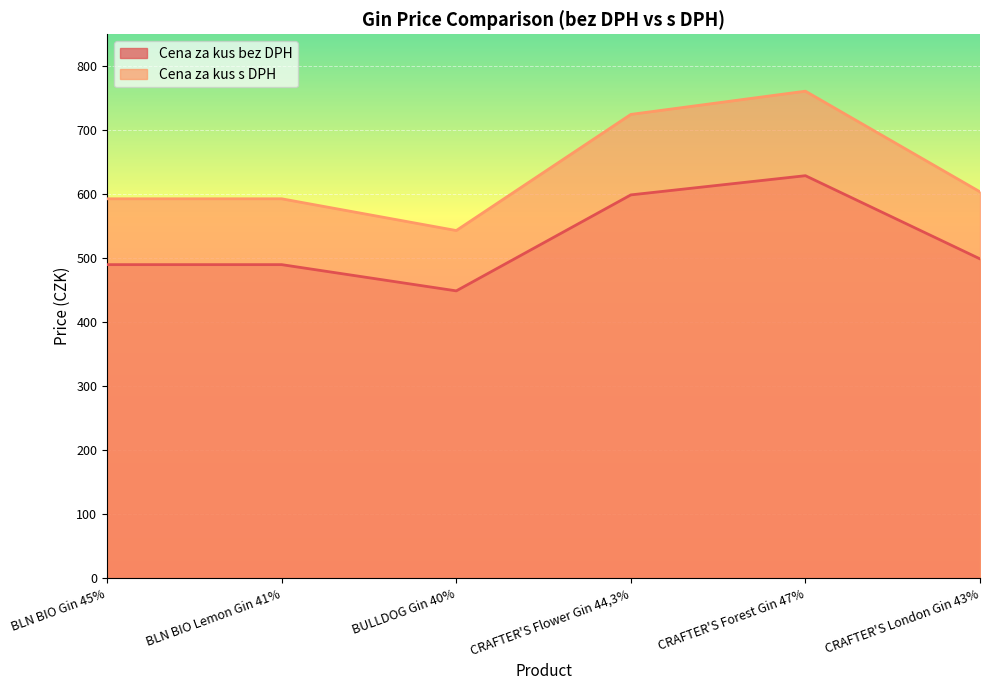

What is the minimum value for Cena za kus s DPH?

543.3